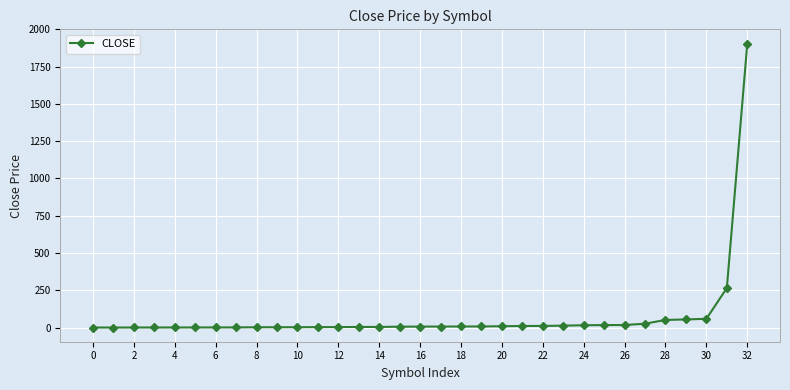

What is the difference between the maximum and minimum values?

1905.1